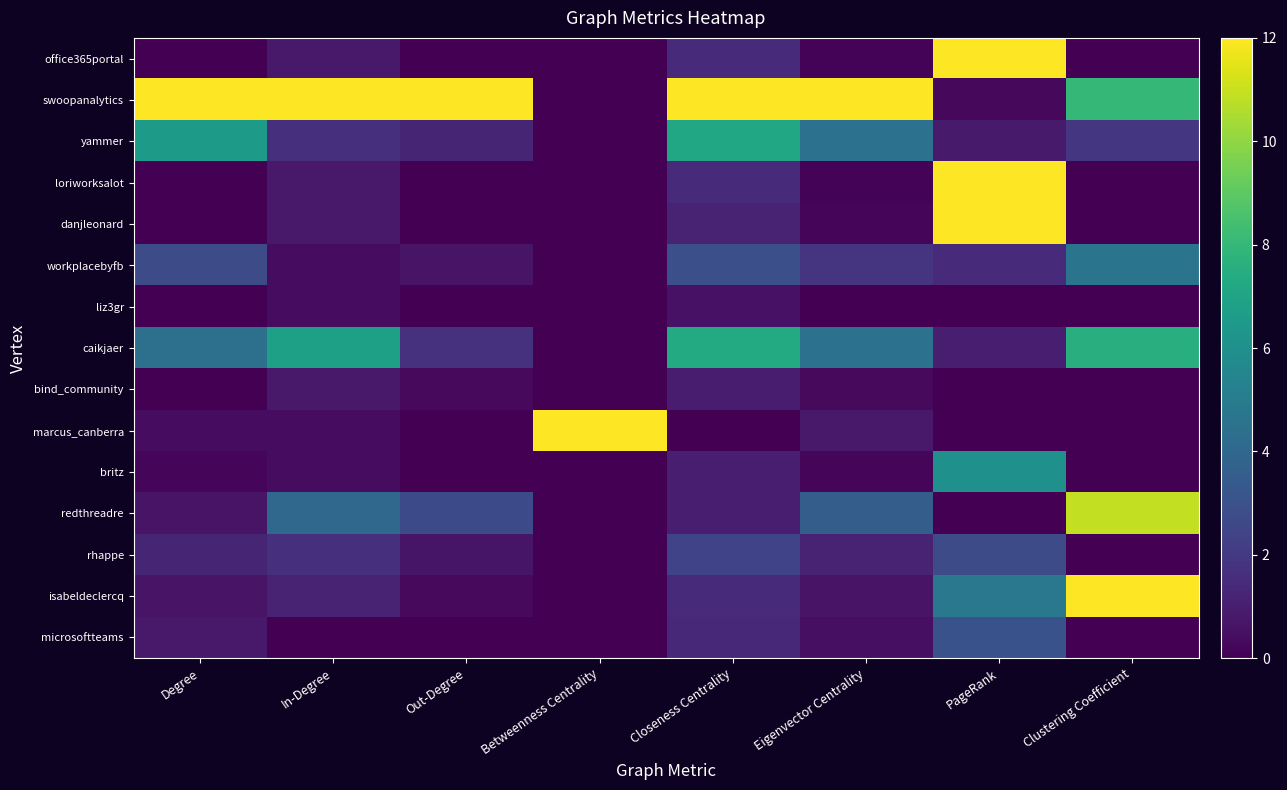

Rank the series at Eigenvector Centrality from lowest to highest value.

liz3gr, office365portal, loriworksalot, danjleonard, britz, bind_community, microsoftteams, isabeldeclercq, marcus_canberra, rhappe, workplacebyfb, redthreadre, yammer, caikjaer, swoopanalytics